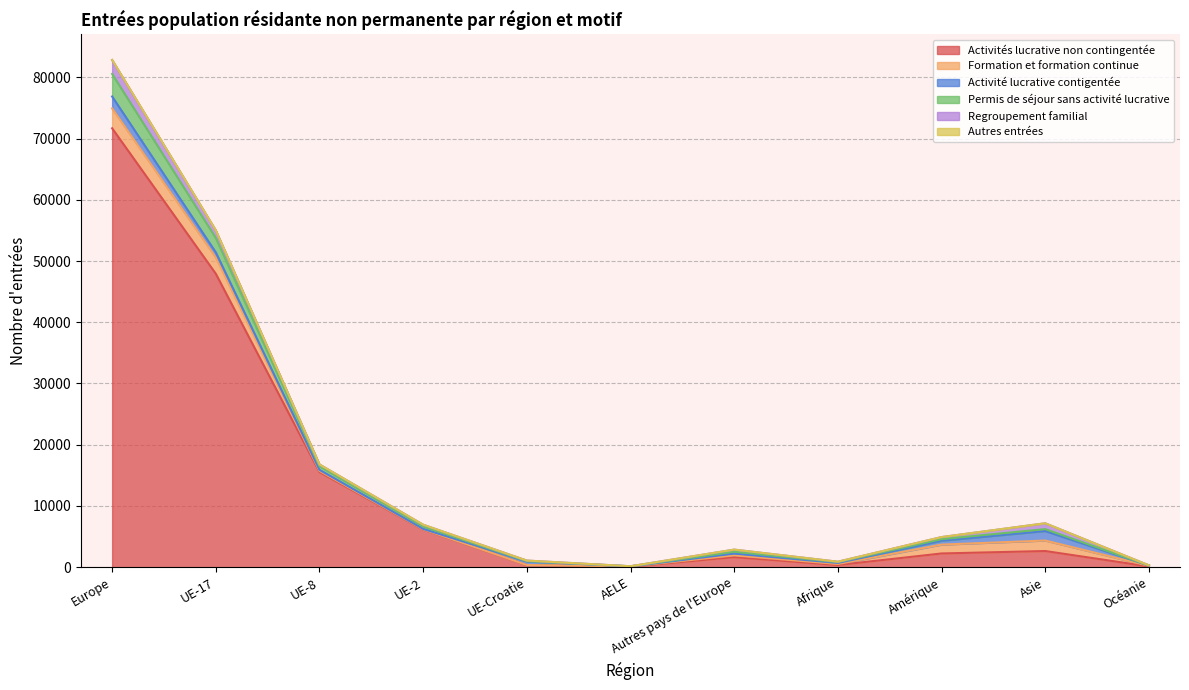

At which category is the sum across all series the highest?

Europe